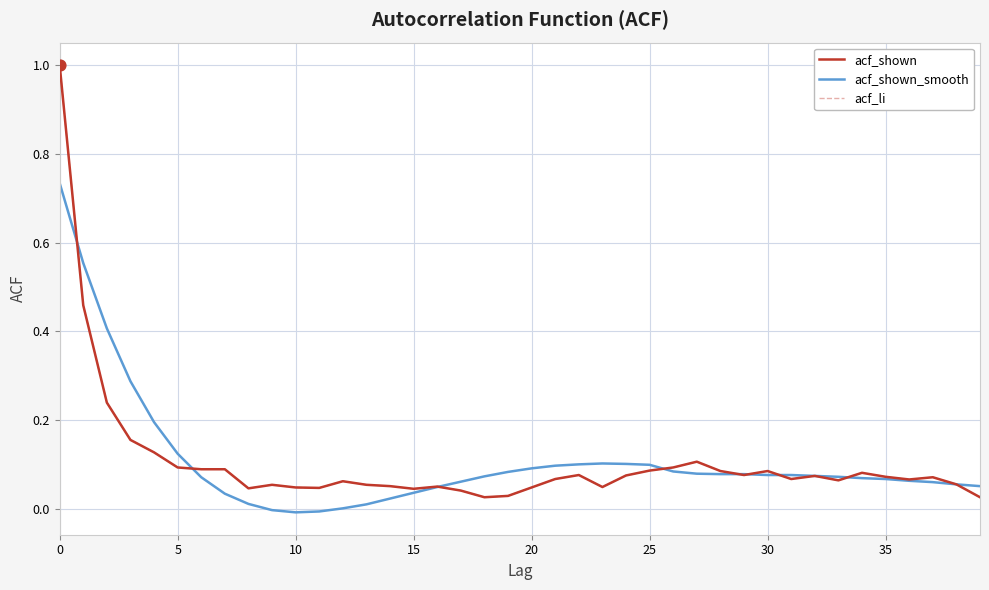

Does the chart have visible grid lines?

Yes